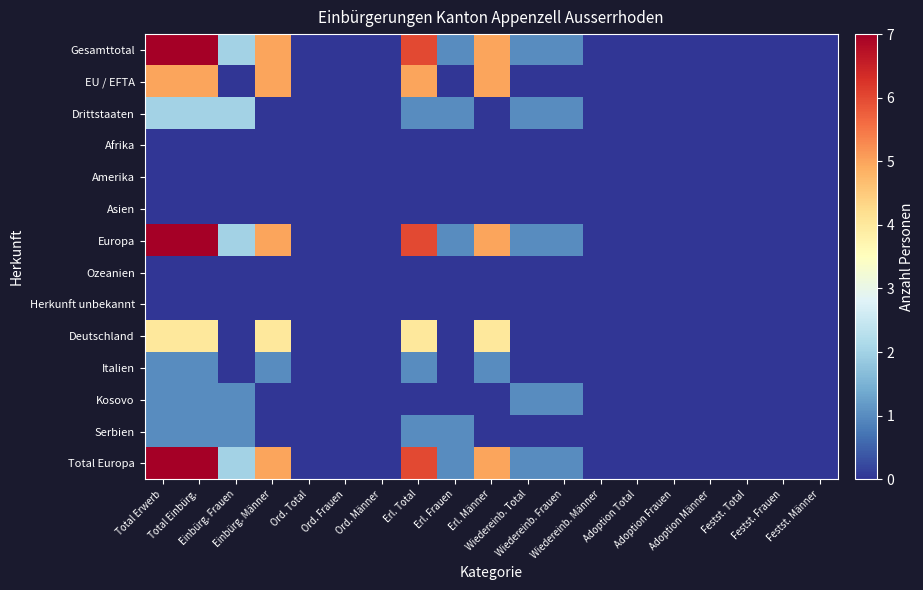

At how many categories does at least one series exceed 1?

6